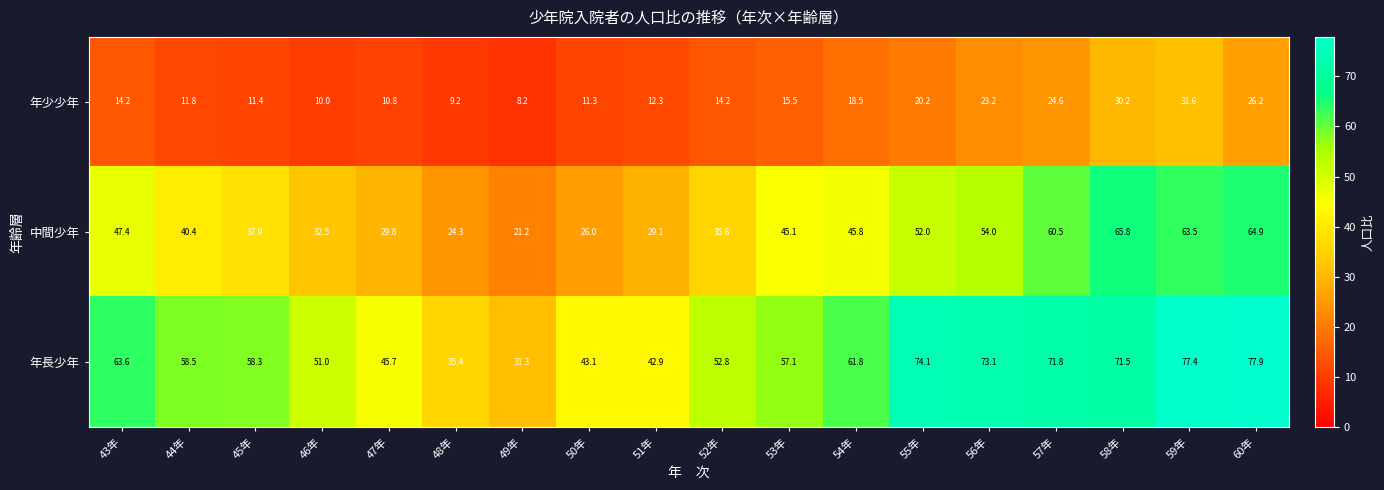

Which series has the largest range (max minus min)?

年長少年